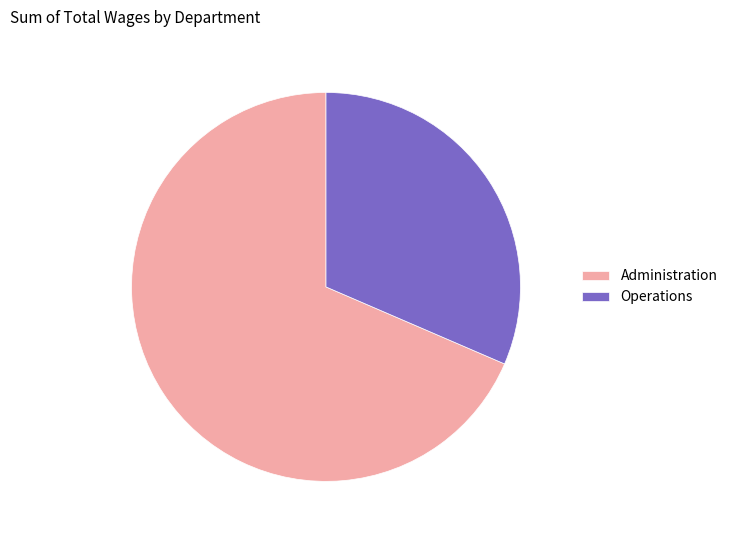

Is the sum of Operations and Administration greater than half?

Yes